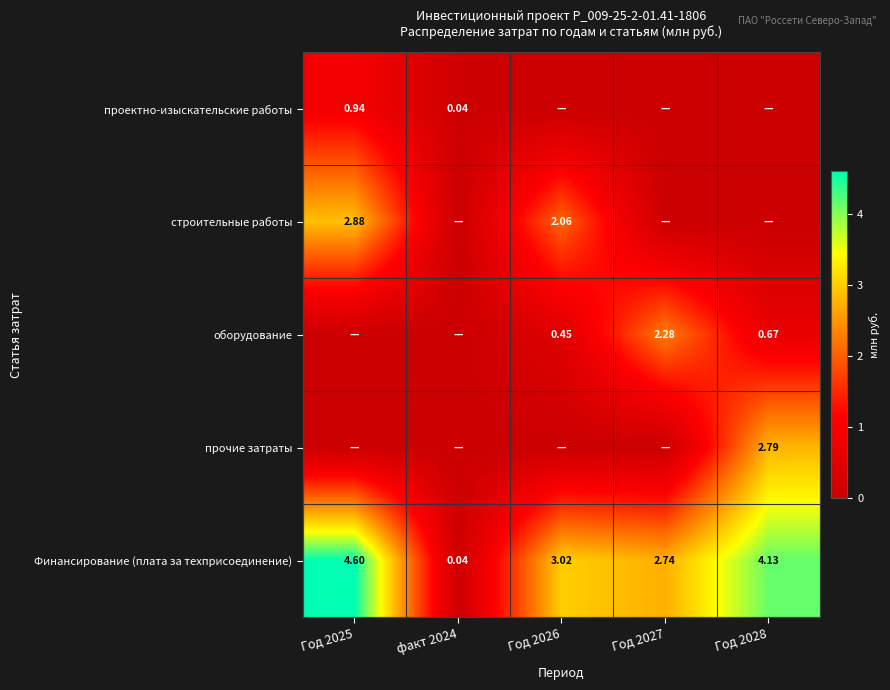

At Год 2028, list the series in order from smallest to largest.

проектно-изыскательские работы, строительные работы, оборудование, прочие затраты, Финансирование (плата за техприсоединение)